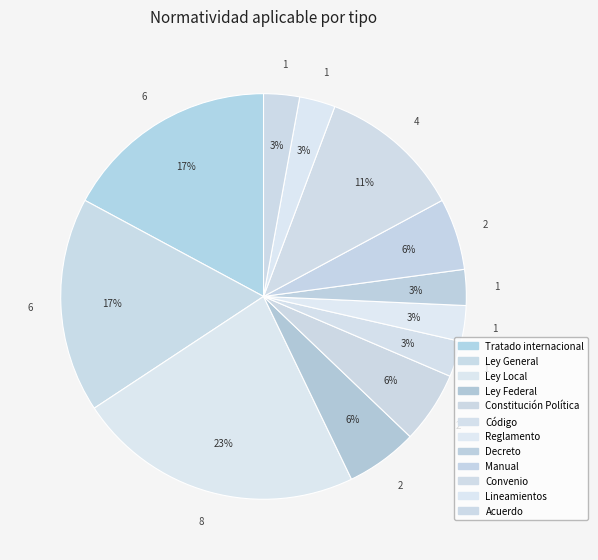

What portion of the pie excludes Lineamientos?

97.1%